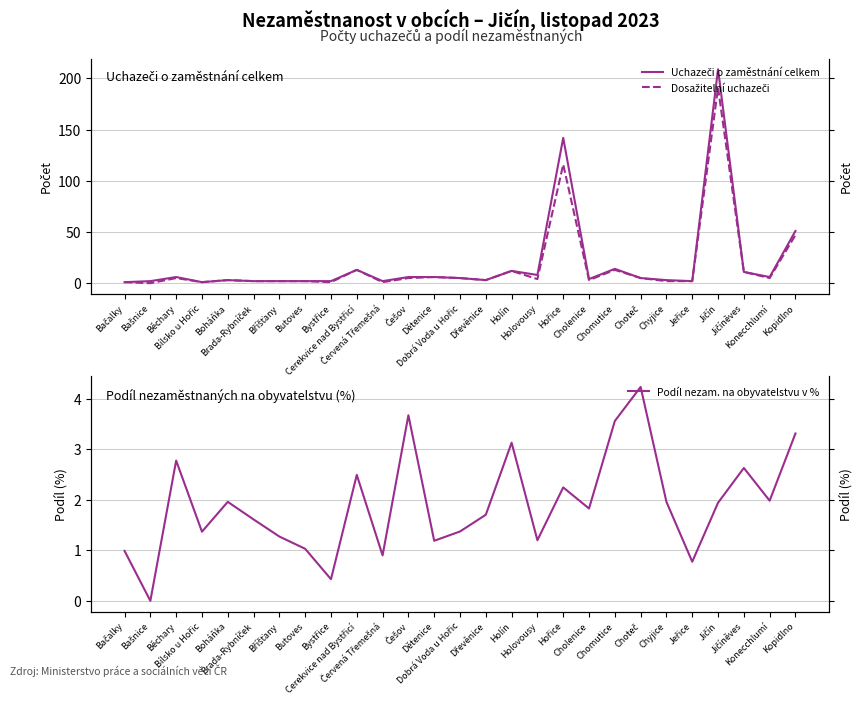

Between Běchary and Butoves, which series saw the biggest shift?

Uchazeči o zaměstnání celkem